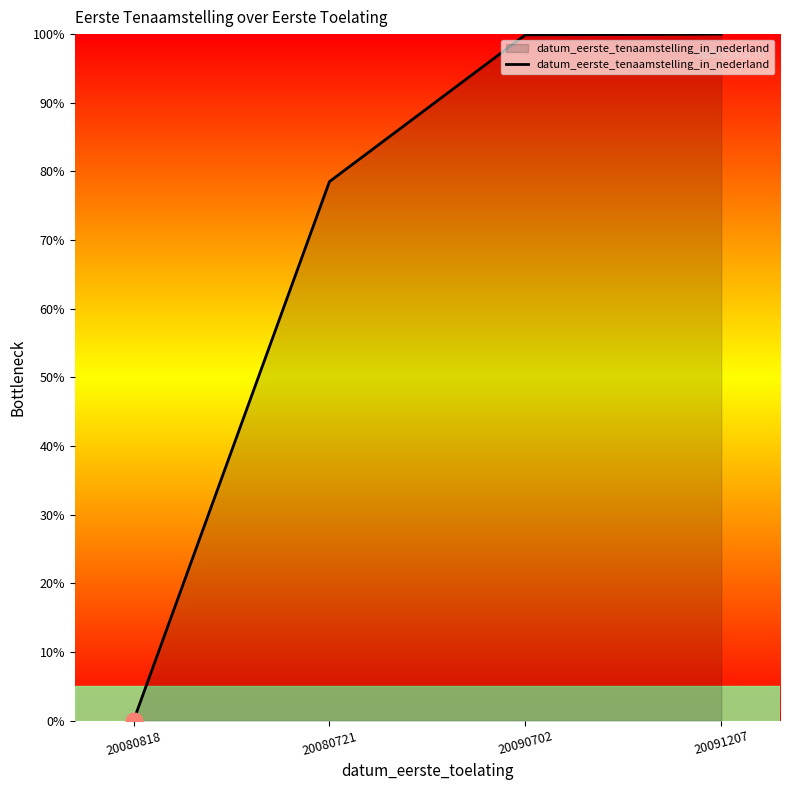

What is the difference between the values at 20080721 and 20090702?

21.4